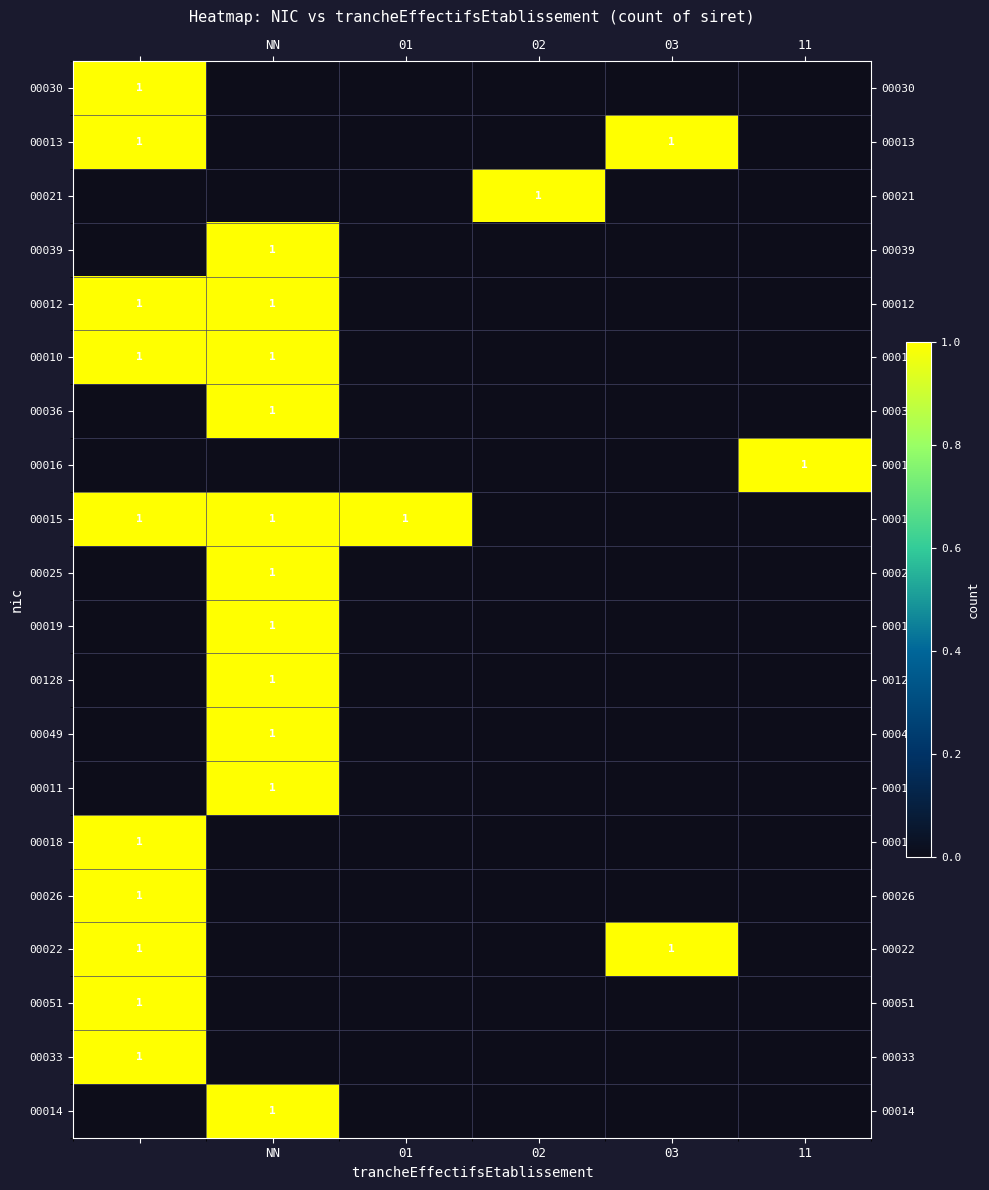

How many 00014 values are between 0 and 1?

6